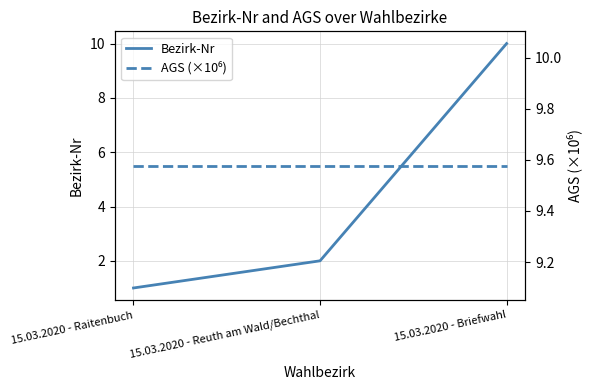

At how many categories does at least one series exceed 9?

3